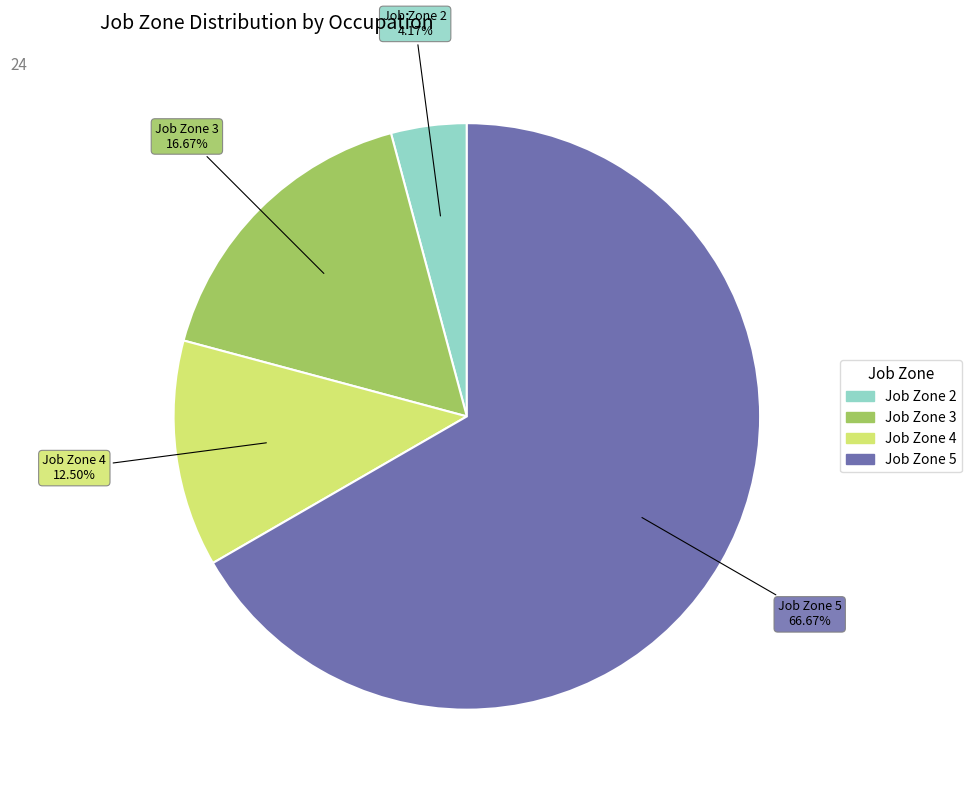

Does any single category account for the majority?

Yes